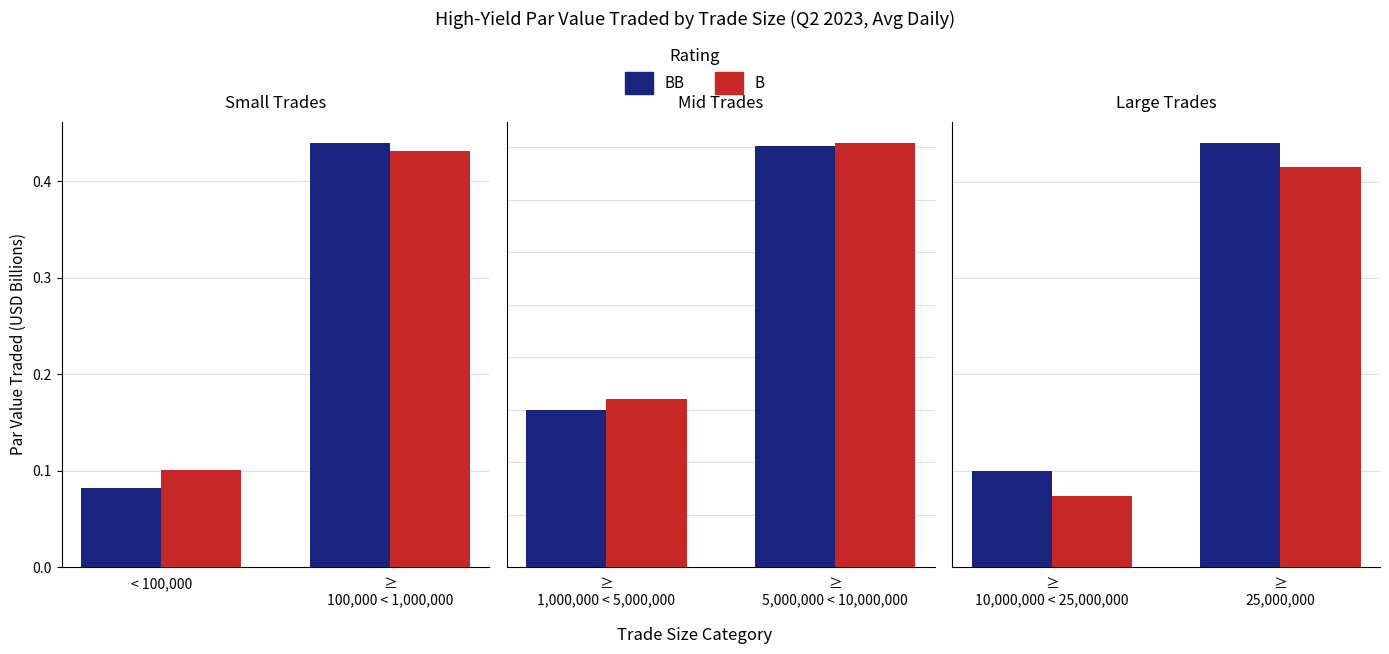

Which series has the largest total across all categories?

BB